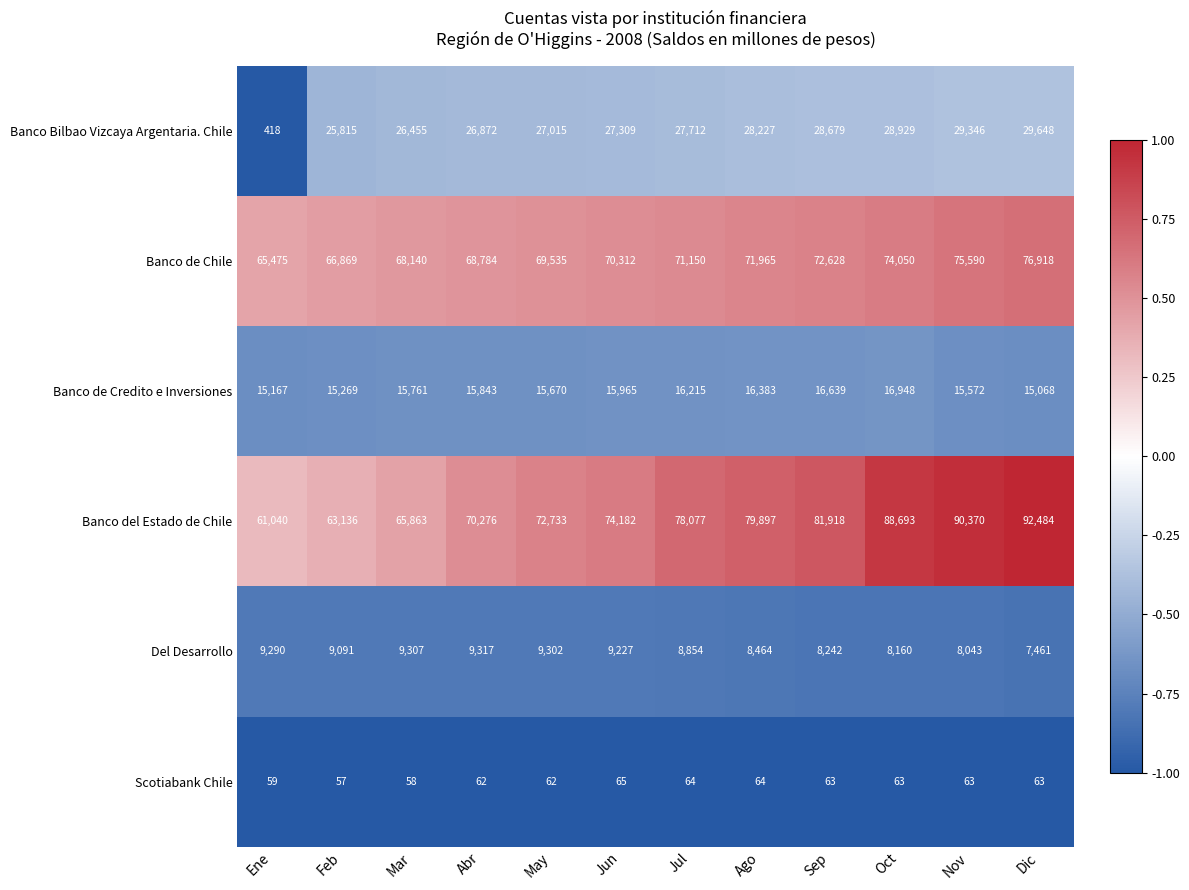

Where is Banco del Estado de Chile nearest to the value 76762?

Jul